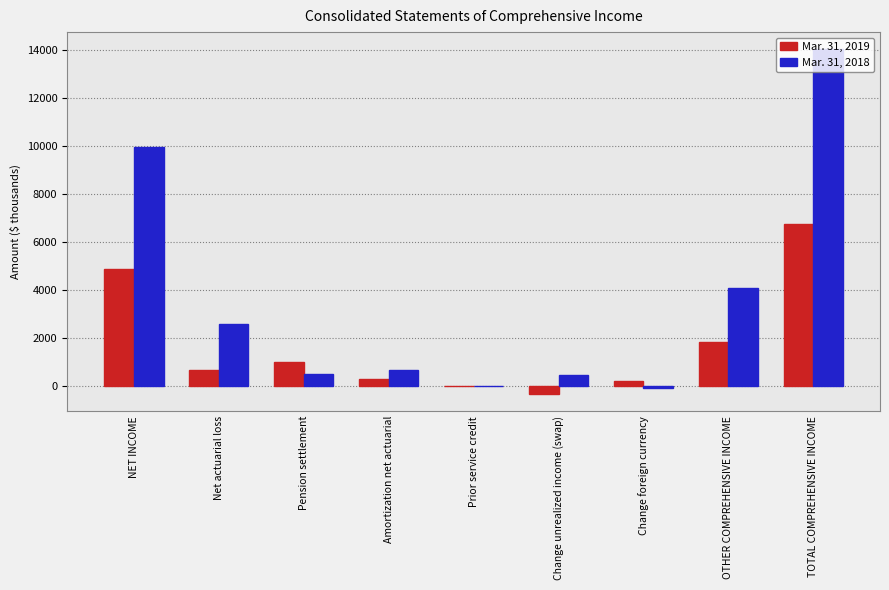

What is the maximum value shown in the chart?

14026